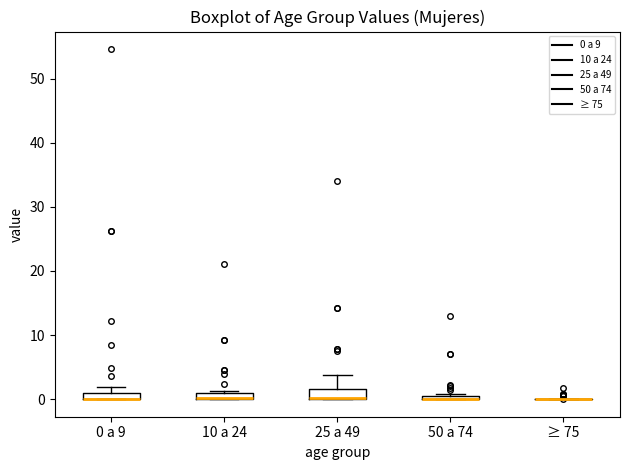

Where is the lower edge of the box for 50 a 74 on the y-axis? The values are not printed on the chart, so give them approximately, as read against the axis.

0